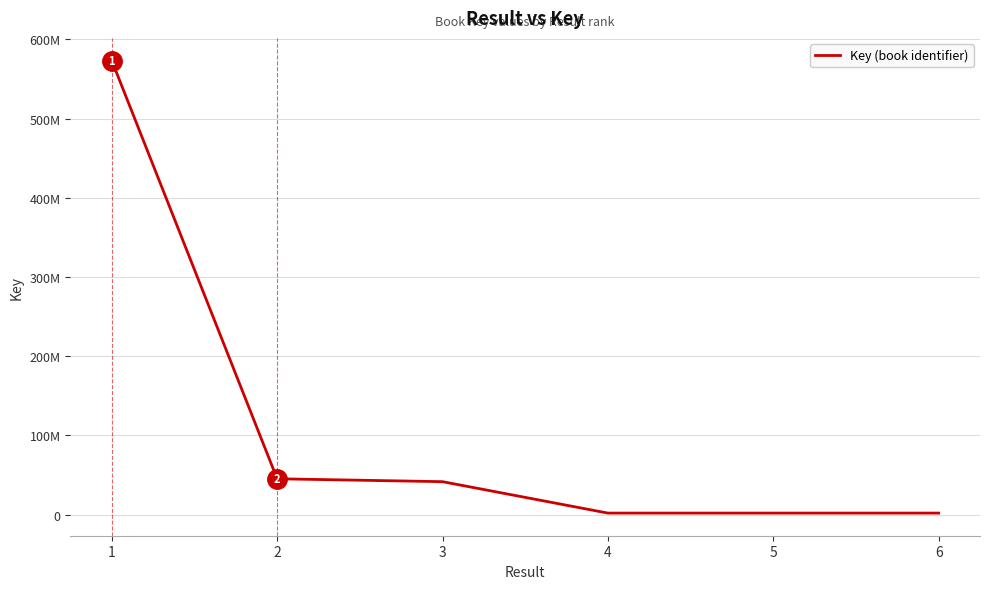

Is this an area chart (filled region under the line)?

No